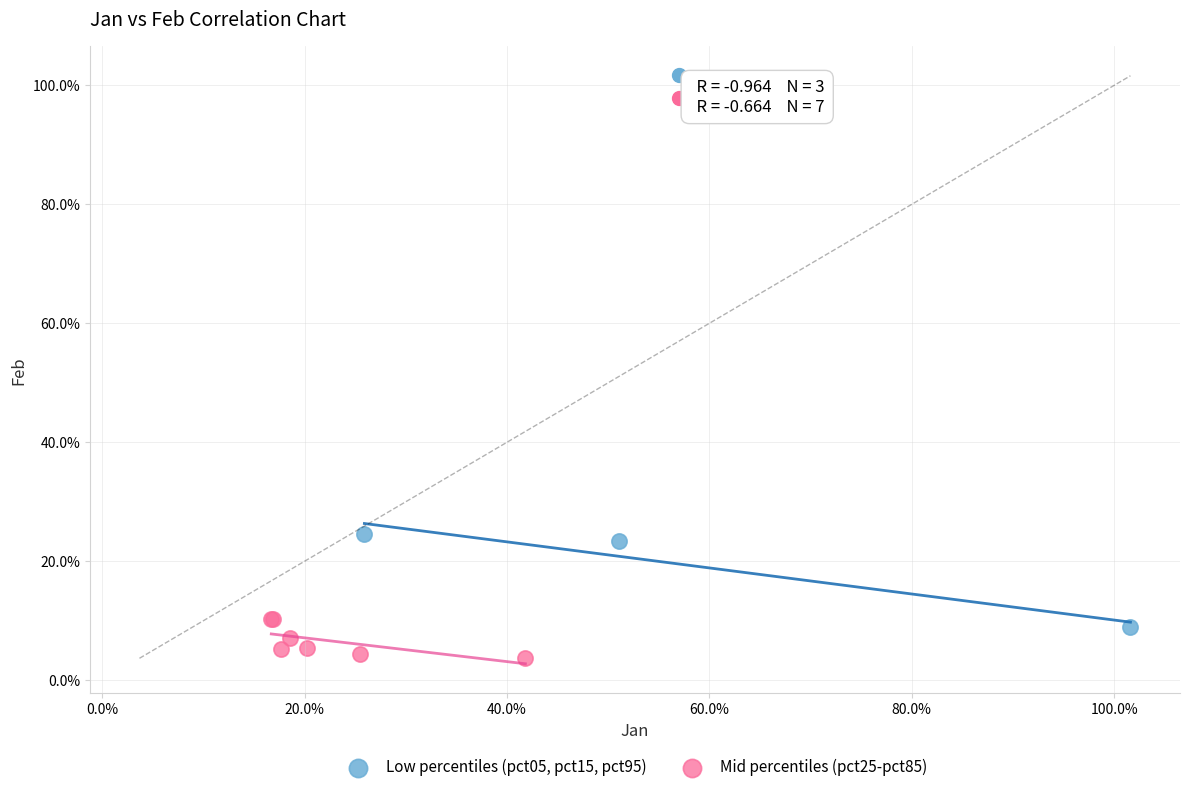

What are all the series names shown in the legend?

Low percentiles (pct05, pct15, pct95), Mid percentiles (pct25-pct85)